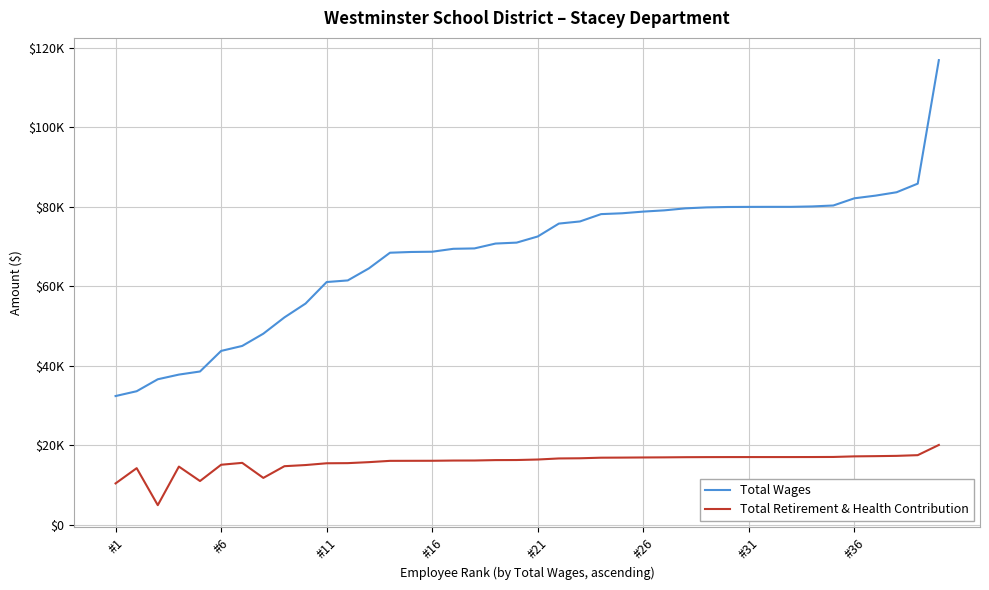

Which series has the widest spread of values?

Total Wages